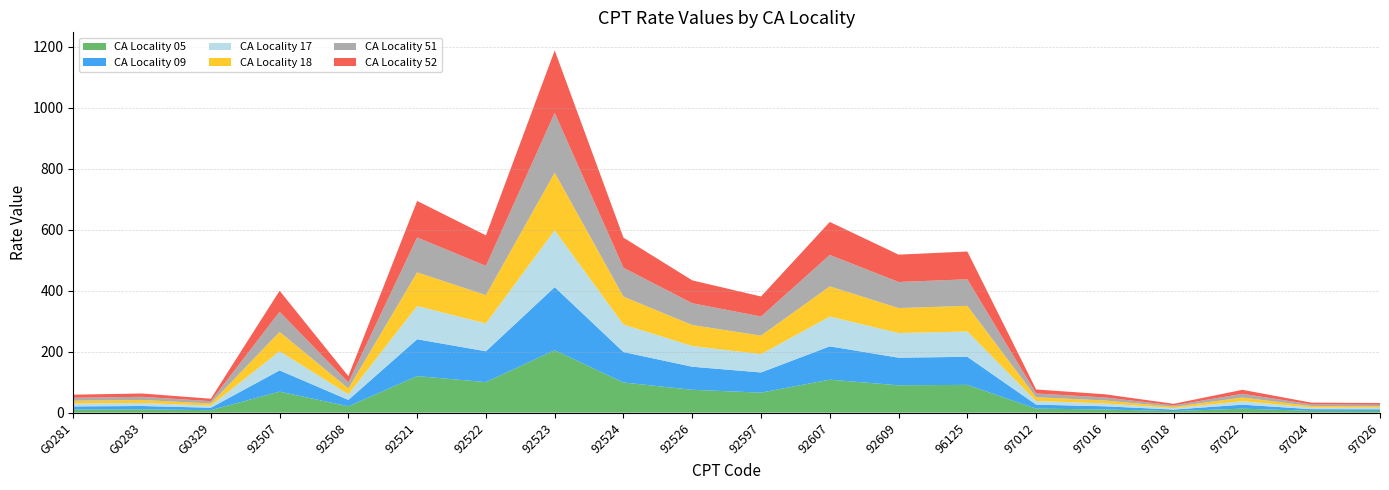

Reading left to right, list all the values displayed in this chart.

CA Locality 05: G0281=10.2	G0283=10.8	G0329=8.0	92507=68.9	92508=20.7	92521=119.7	92522=100.1	92523=204.7	92524=98.8	92526=74.9	92597=65.6	92607=108.1	92609=89.6	96125=91.1	97012=13.1	97016=10.4	97018=5.0	97022=13.0	97024=5.7	97026=5.5
CA Locality 09: G0281=10.2	G0283=10.9	G0329=8.1	92507=69.6	92508=20.9	92521=121.0	92522=101.2	92523=206.9	92524=99.9	92526=75.7	92597=66.3	92607=109.3	92609=90.6	96125=92.0	97012=13.2	97016=10.5	97018=5.1	97022=13.2	97024=5.8	97026=5.5
CA Locality 17: G0281=9.2	G0283=9.8	G0329=7.0	92507=62.7	92508=18.6	92521=108.9	92522=91.4	92523=186.4	92524=90.2	92526=67.9	92597=59.9	92607=97.6	92609=80.8	96125=82.9	97012=11.9	97016=9.4	97018=4.5	97022=11.6	97024=5.1	97026=4.9
CA Locality 18: G0281=9.4	G0283=10.0	G0329=7.1	92507=63.6	92508=18.9	92521=110.4	92522=92.7	92523=189.0	92524=91.5	92526=68.8	92597=60.7	92607=99.0	92609=82.0	96125=84.1	97012=12.1	97016=9.6	97018=4.6	97022=11.8	97024=5.1	97026=5.0
CA Locality 51: G0281=9.7	G0283=10.3	G0329=7.5	92507=66.0	92508=19.7	92521=114.6	92522=96.0	92523=196.0	92524=94.7	92526=71.6	92597=62.9	92607=103.2	92609=85.5	96125=87.2	97012=12.5	97016=9.9	97018=4.8	97022=12.3	97024=5.4	97026=5.2
CA Locality 52: G0281=10.2	G0283=10.8	G0329=8.0	92507=68.9	92508=20.7	92521=119.8	92522=100.2	92523=204.8	92524=98.8	92526=74.9	92597=65.6	92607=108.2	92609=89.7	96125=91.1	97012=13.1	97016=10.4	97018=5.0	97022=13.0	97024=5.7	97026=5.5